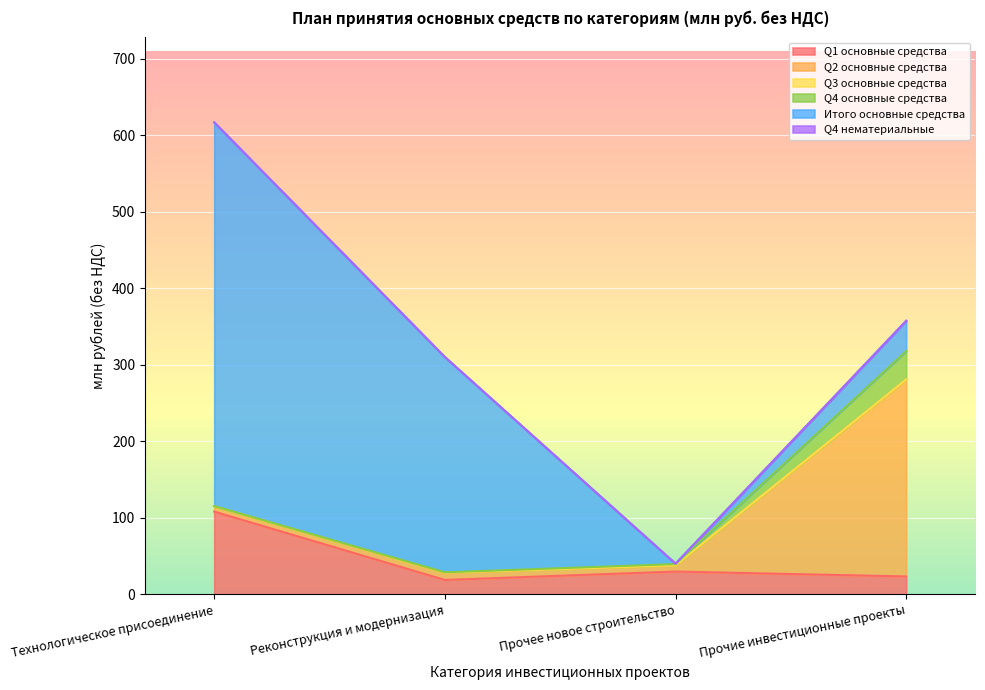

What is the total value across all series at Прочие инвестиционные проекты?

357.6